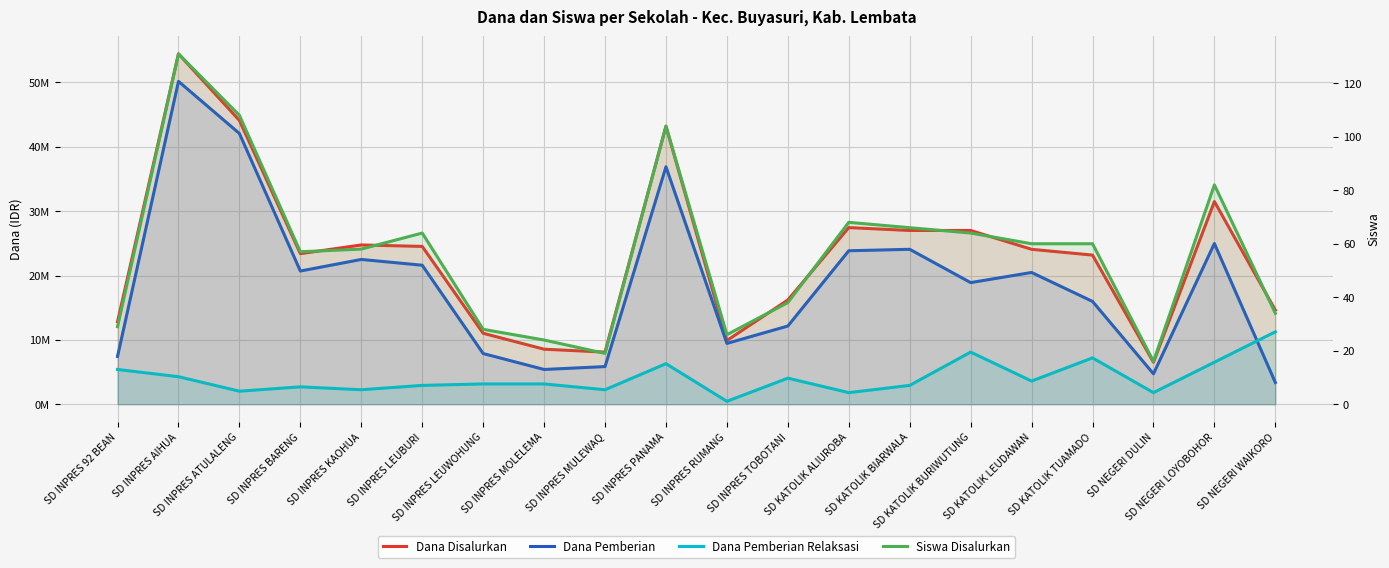

True or false: Siswa Disalurkan and Dana Pemberian Relaksasi intersect in this chart.

False